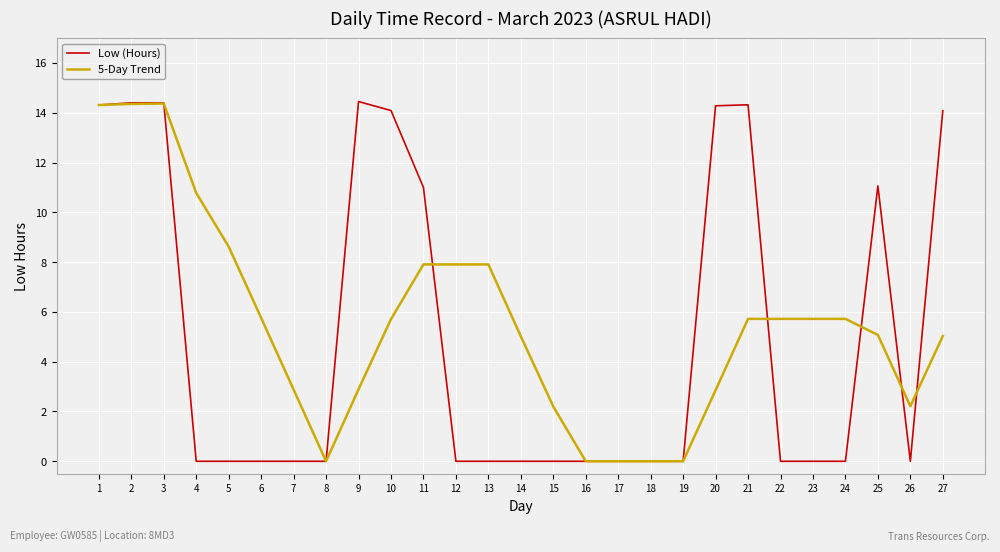

The 5-Day Trend series shows 5.1 at 25. True or false?

True